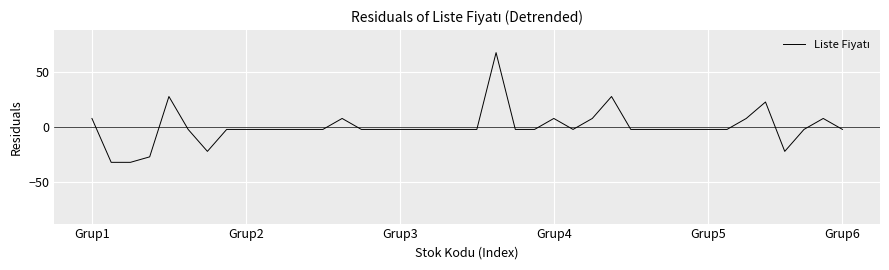

Reading left to right, transcribe all the data shown in this chart.

7.8	-32.2	-32.2	-27.2	27.8	-2.2	-22.2	-2.2	-2.2	-2.2	-2.2	-2.2	-2.2	7.8	-2.2	-2.2	-2.2	-2.2	-2.2	-2.2	-2.2	67.8	-2.2	-2.2	7.8	-2.2	7.8	27.8	-2.2	-2.2	-2.2	-2.2	-2.2	-2.2	7.8	22.8	-22.2	-2.2	7.8	-2.2